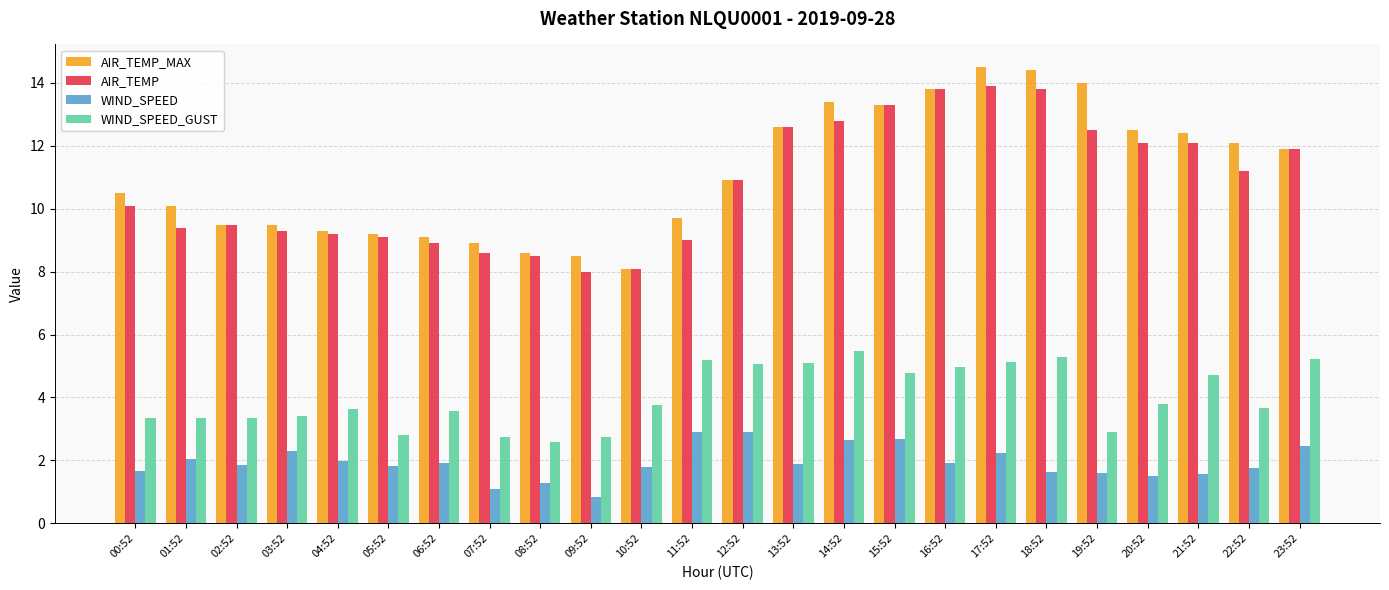

What is the label of the 23rd bar from the left?

22:52